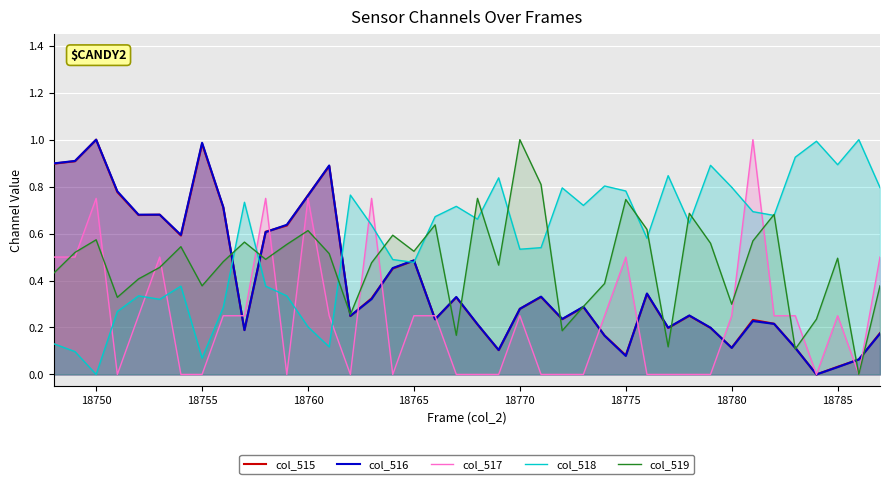

True or false: col_516 and col_515 intersect in this chart.

True